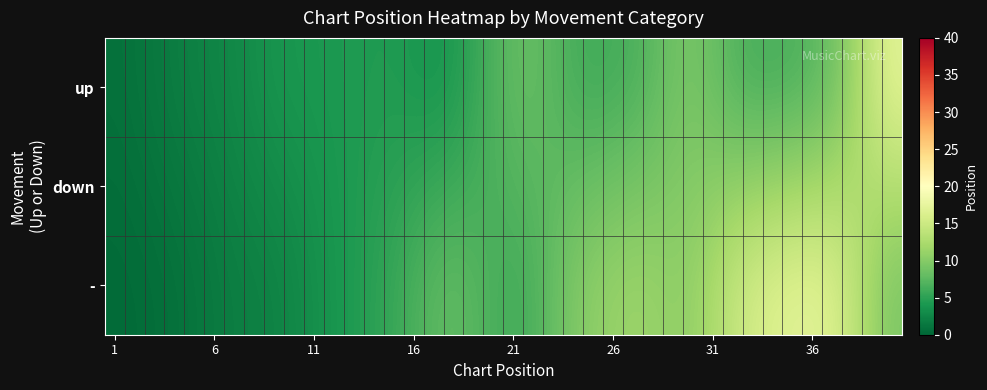

Reading left to right, extract all data points from this chart.

up: 0.9	1.1	1.5	1.9	2.2	2.4	2.8	3.3	3.7	3.9	4.1	4.2	4.3	4.4	4.3	4.1	3.9	4.4	5.4	6.8	7.7	7.9	7.2	6.5	6.2	6.3	6.7	7.5	8.6	8.9	8.2	7.1	6.6	6.5	6.7	7.3	8.7	11.4	14.5	16.6
down: 0.6	0.7	1.0	1.3	1.7	2.0	2.3	2.6	3.0	3.3	3.7	4.0	4.3	4.7	5.0	5.3	5.6	6.0	6.3	6.7	7.0	7.3	7.7	8.0	8.3	8.7	9.0	9.3	9.7	10.0	10.3	10.6	10.9	11.3	11.6	11.9	12.2	12.6	12.8	13.0
-: 0.3	0.4	0.6	0.8	1.2	1.6	1.9	2.1	2.3	2.7	3.3	3.8	4.4	5.0	5.7	6.6	7.4	7.7	7.2	6.6	6.3	6.8	8.1	9.5	10.5	11.1	11.3	11.1	10.8	11.1	12.5	14.3	15.5	16.2	16.7	16.8	16.0	14.0	11.4	9.6